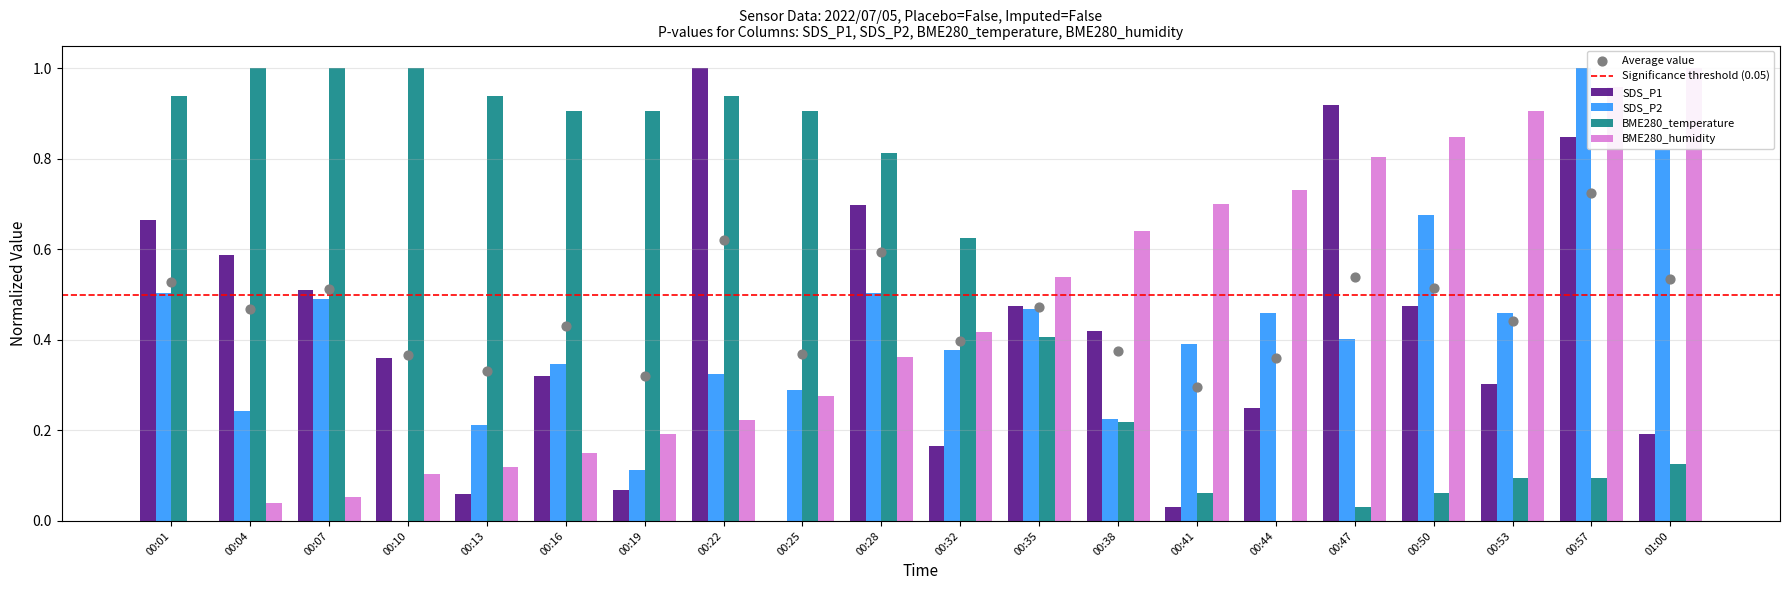

Which series reaches the minimum Y coordinate?

SDS_P1